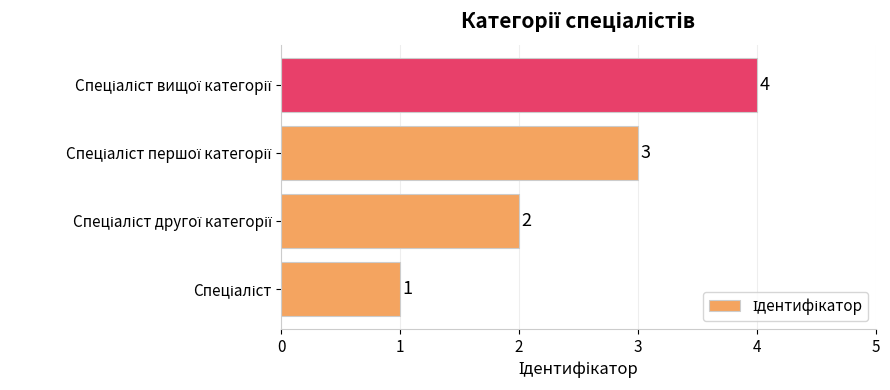

What is the greatest value displayed?

4